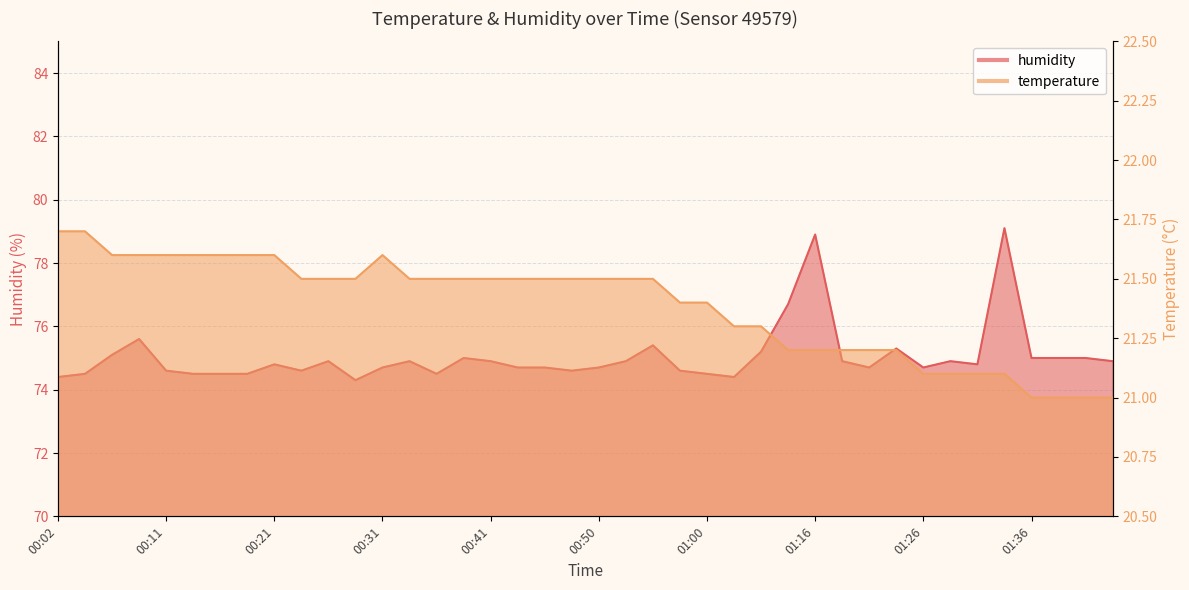

At which category is the sum across all series the highest?

01:33